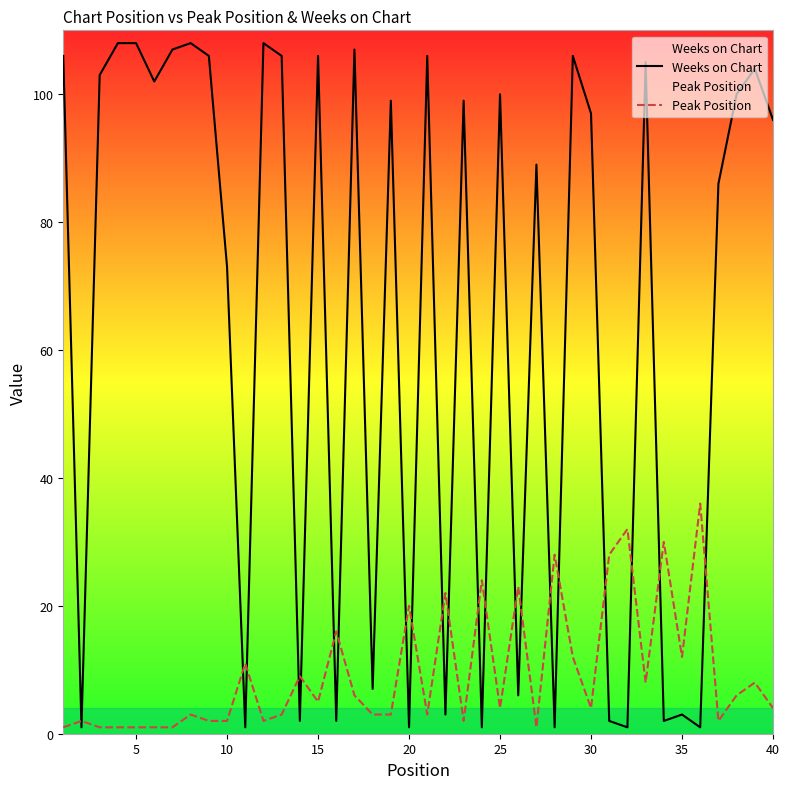

Which series has the largest range (max minus min)?

Weeks on Chart